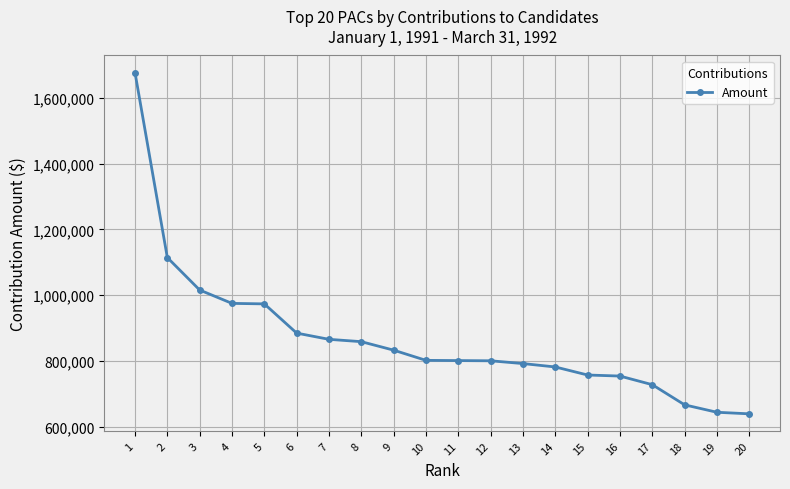

What is the sum of all values?

17358226